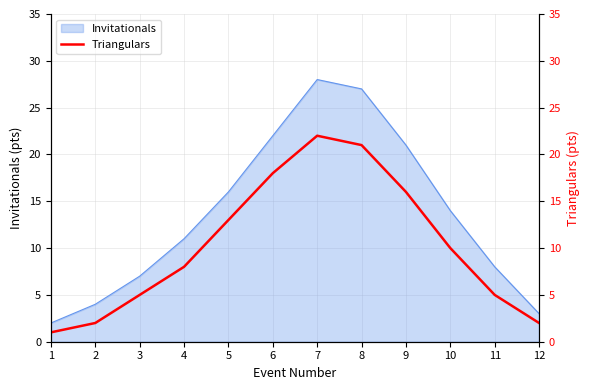

Rank the categories by Invitationals value from highest to lowest.

7, 8, 6, 9, 5, 10, 4, 11, 3, 2, 12, 1